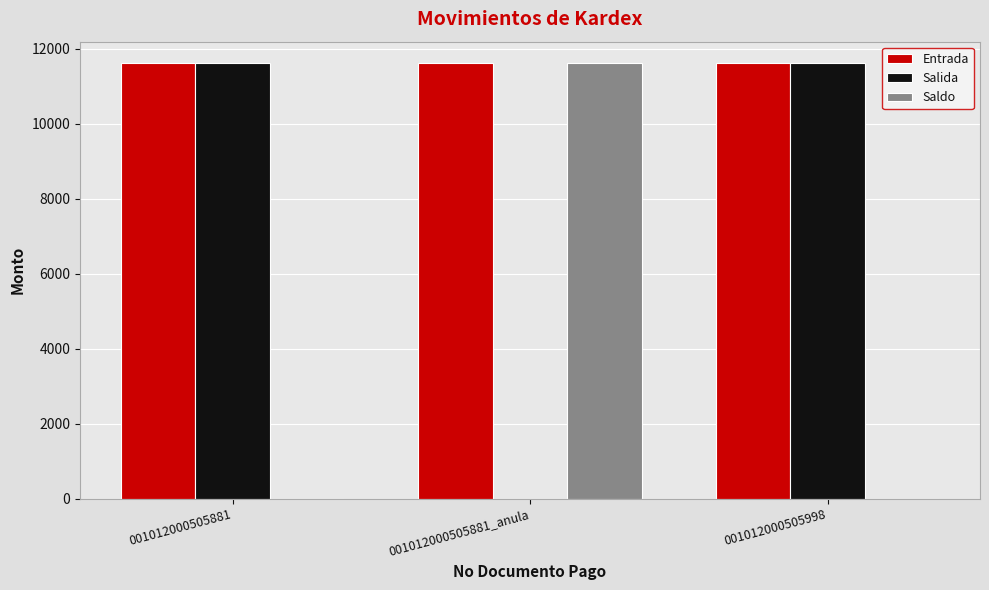

True or false: Entrada has a value of 3793.7 at 001012000505998.

False